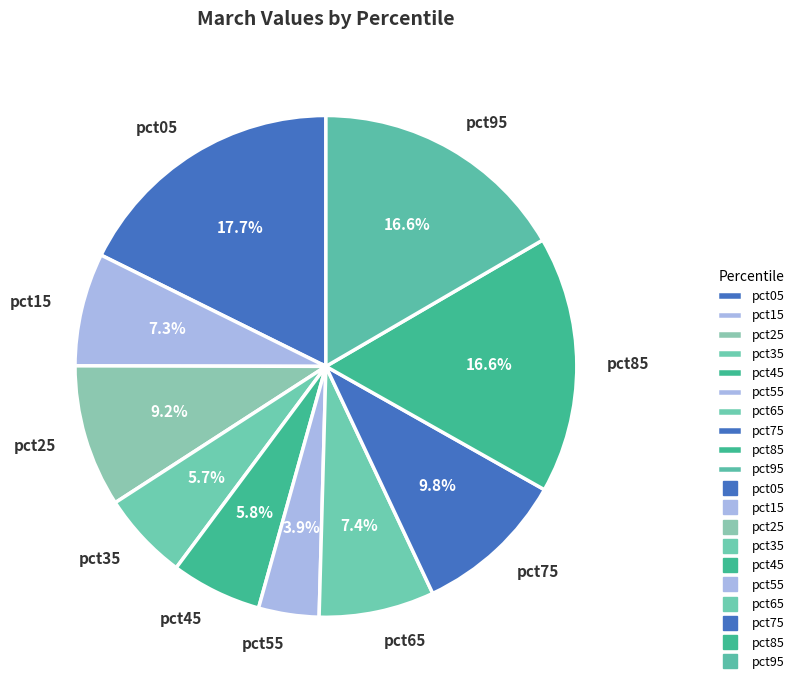

To the nearest percent, what percentage of the pie is pct15?

7%